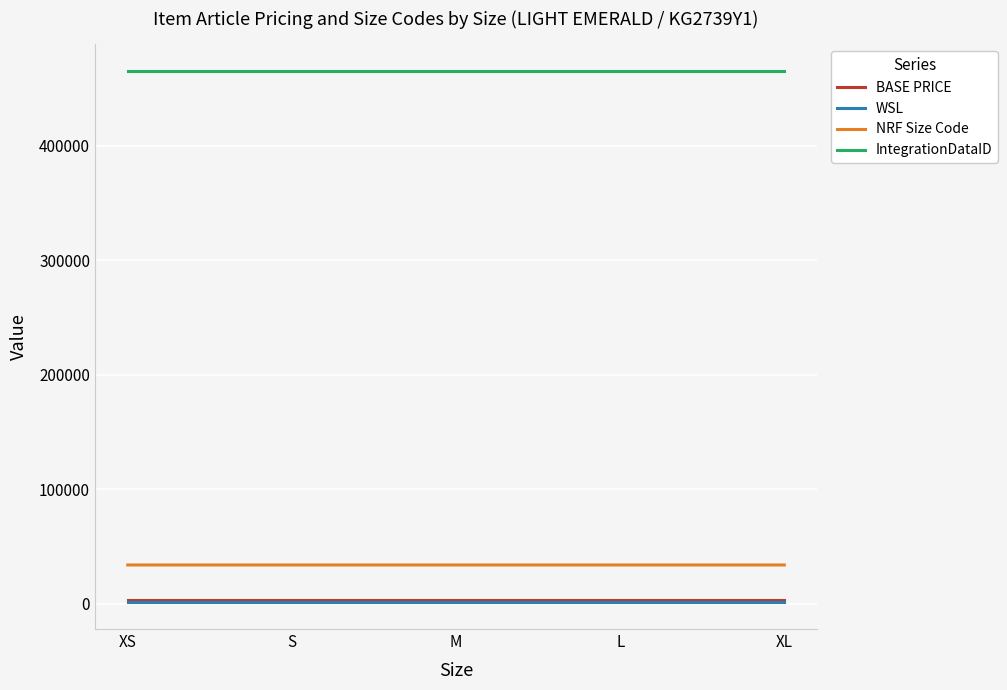

True or false: NRF Size Code and IntegrationDataID cross at least once.

False